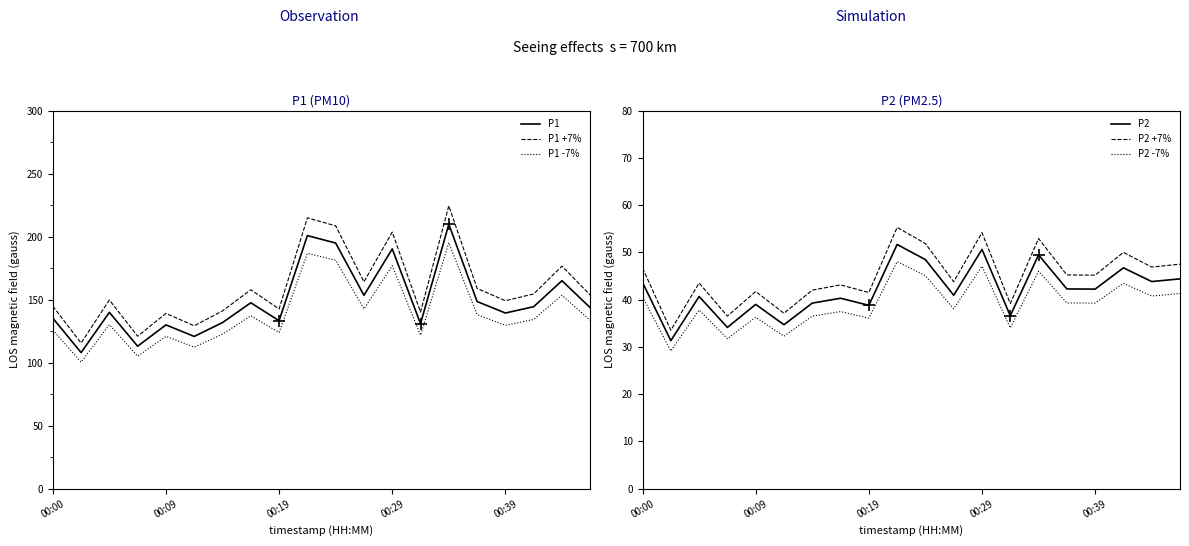

Does the chart have visible grid lines?

No